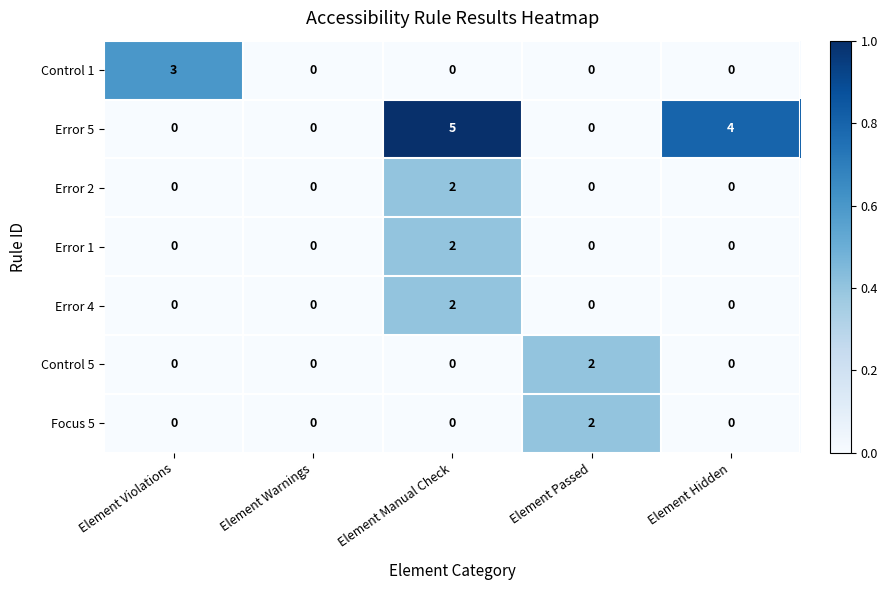

At which category is the sum across all series the highest?

Element Manual Check